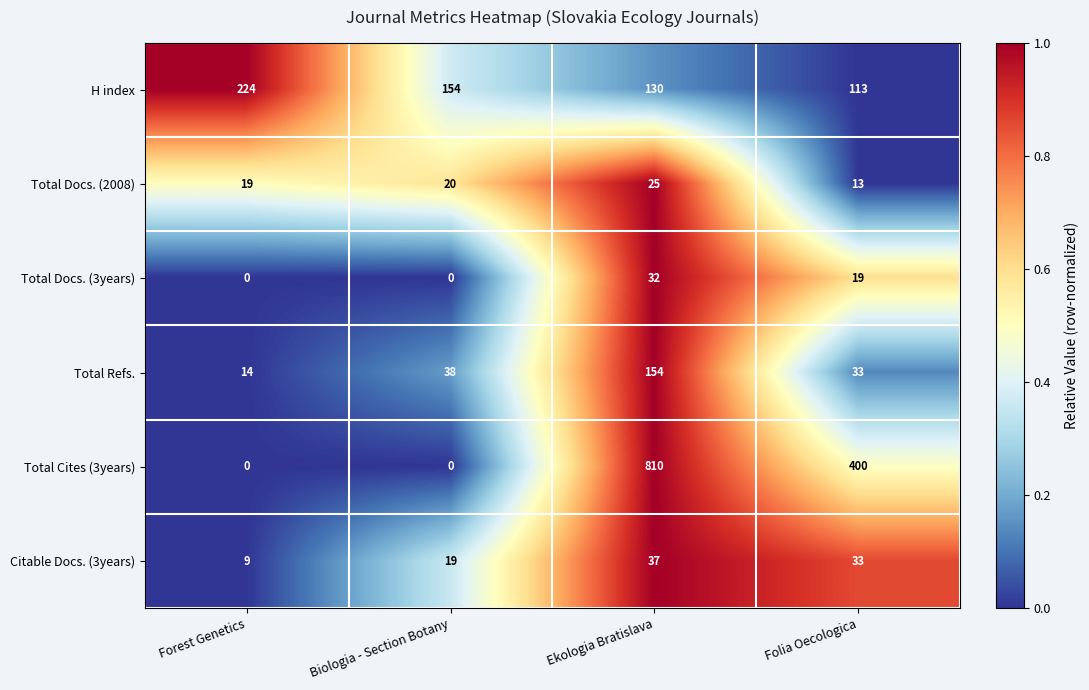

What is the difference between the highest and lowest values at Biologia - Section Botany?

154